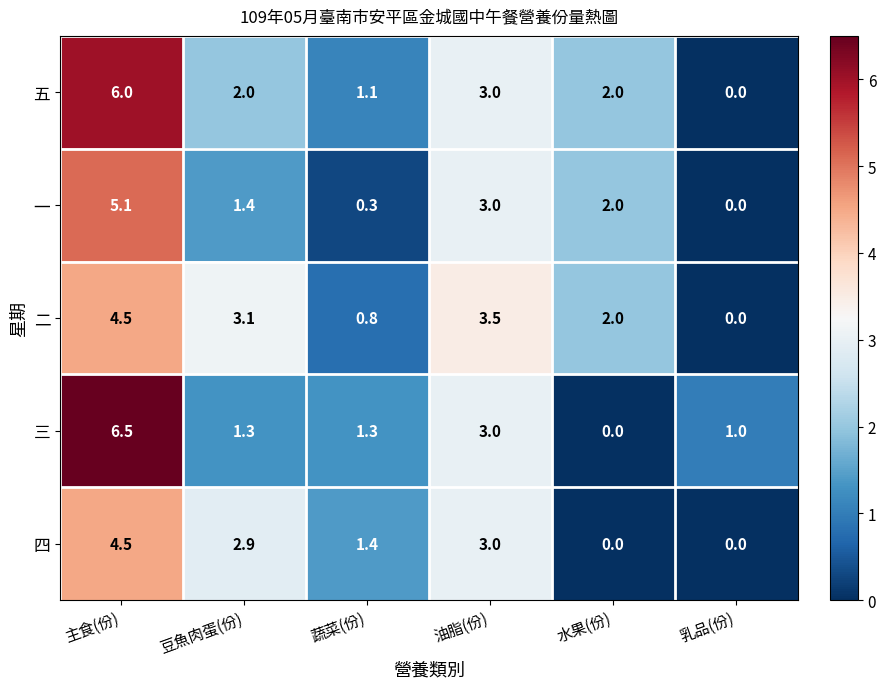

Between 蔬菜(份) and 乳品(份), which series saw the biggest shift?

四